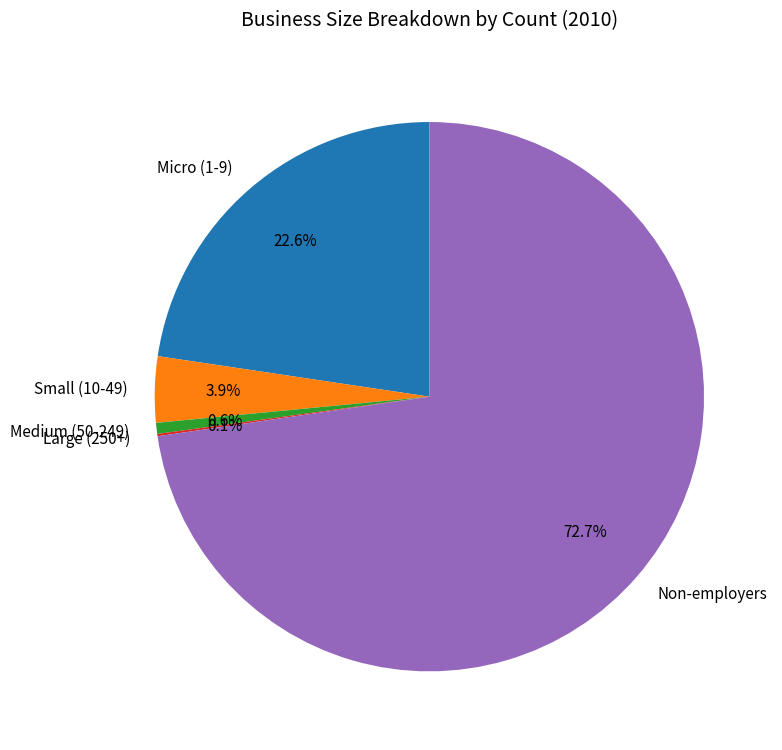

True or false: Micro (1-9) accounts for 23% of the total.

True